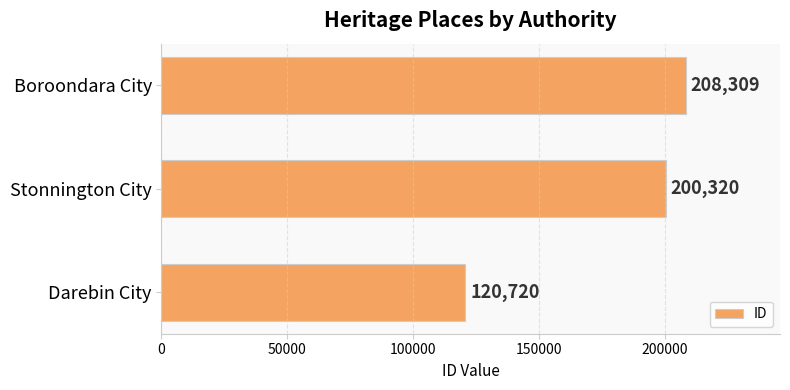

How many data points does each series have?

3